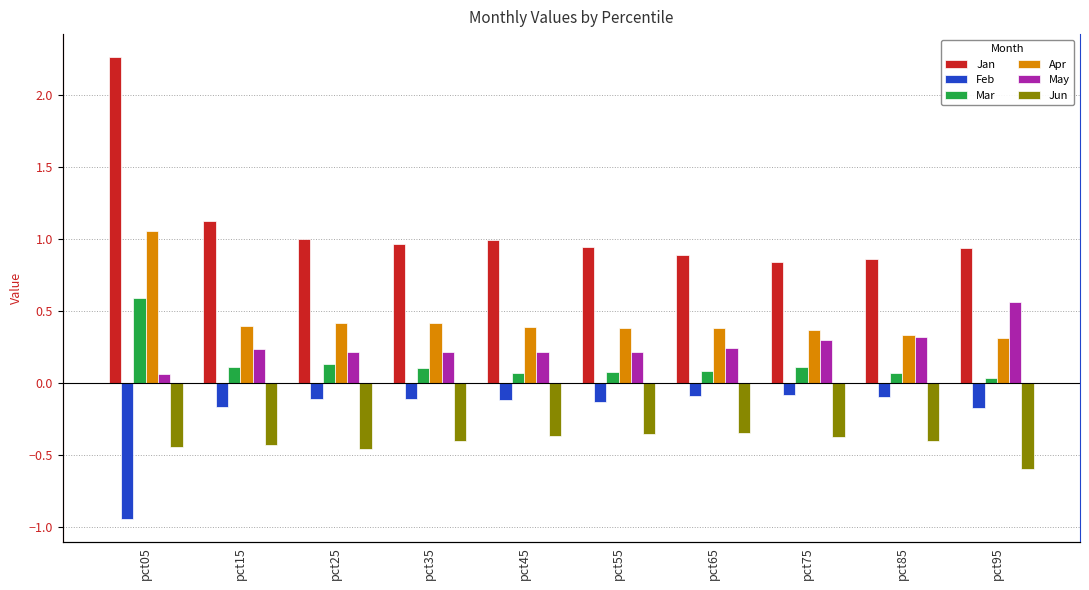

At how many categories does at least one series exceed 0?

10